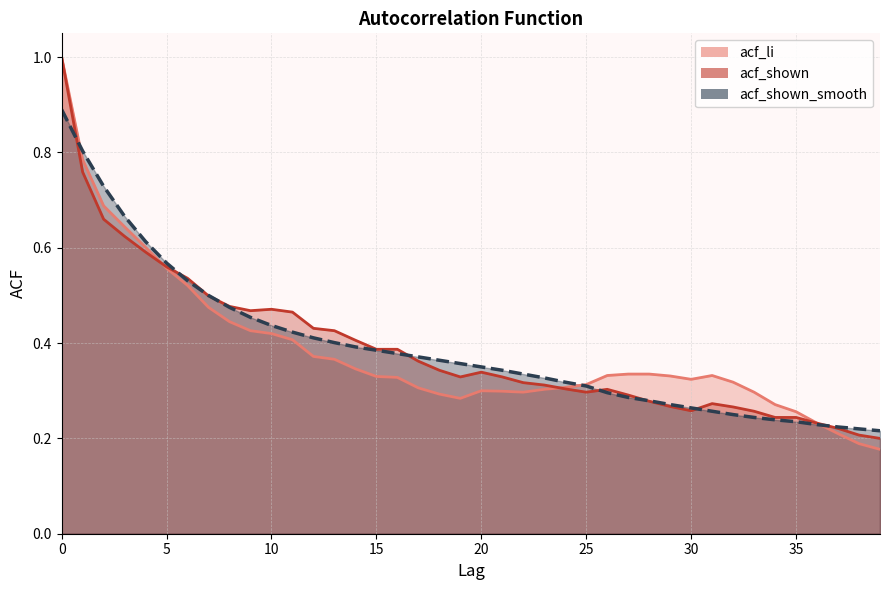

What is the value of the acf_shown_smooth point at the 2nd from the left?

0.8